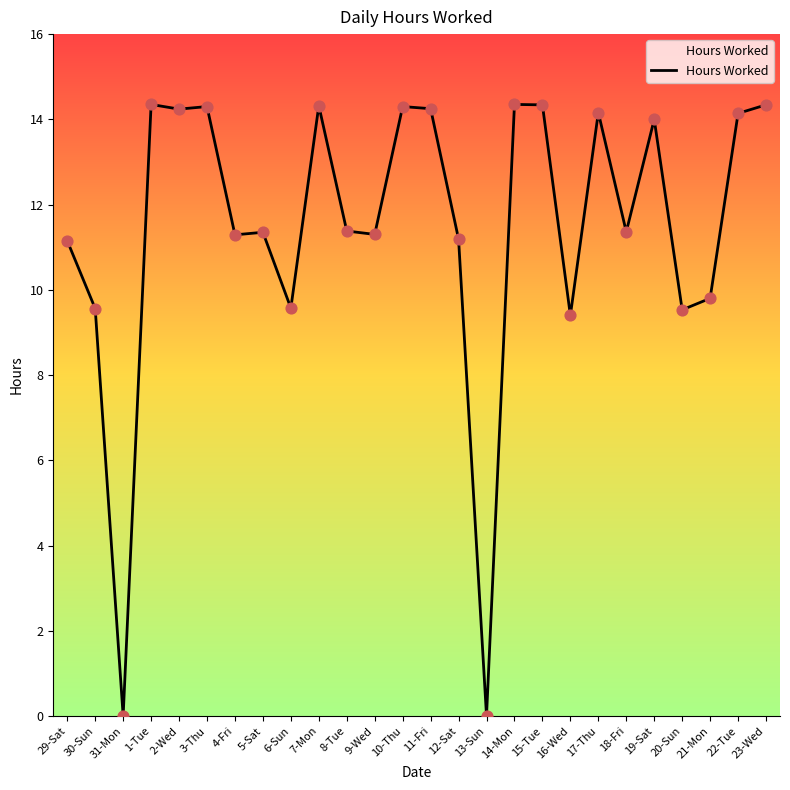

Which has a higher value, 8-Tue or 11-Fri?

11-Fri